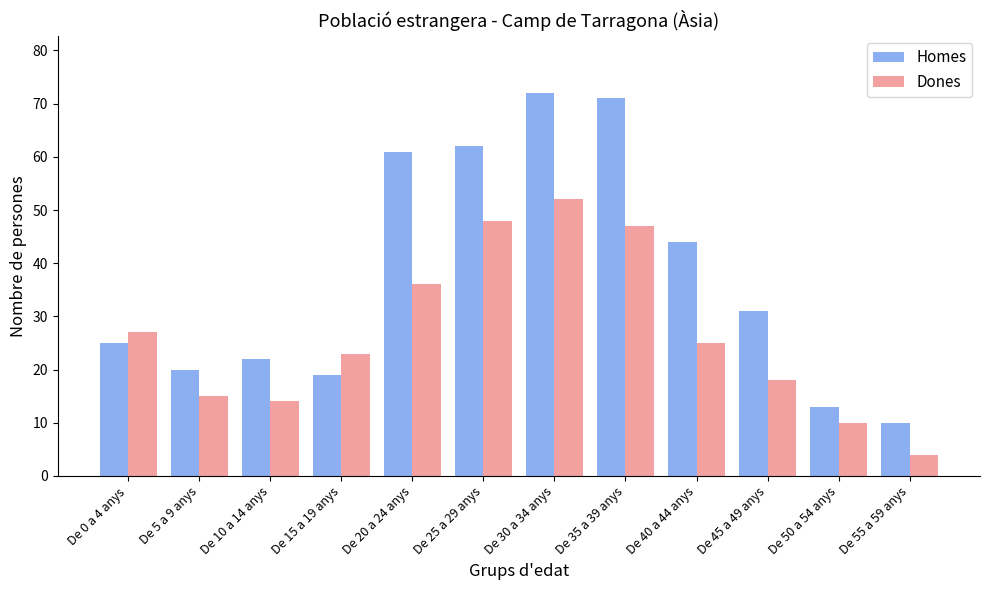

Rank the series by their maximum value, from highest to lowest.

Homes, Dones